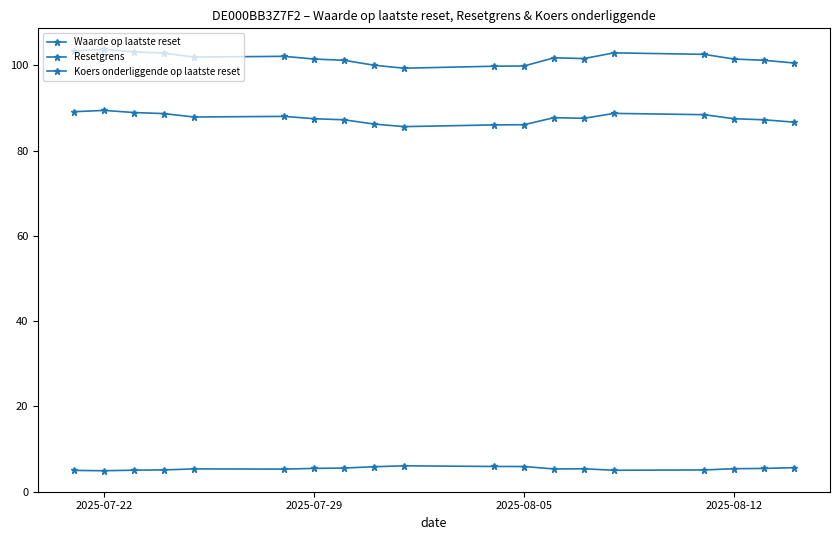

Which series has the largest total across all categories?

Resetgrens